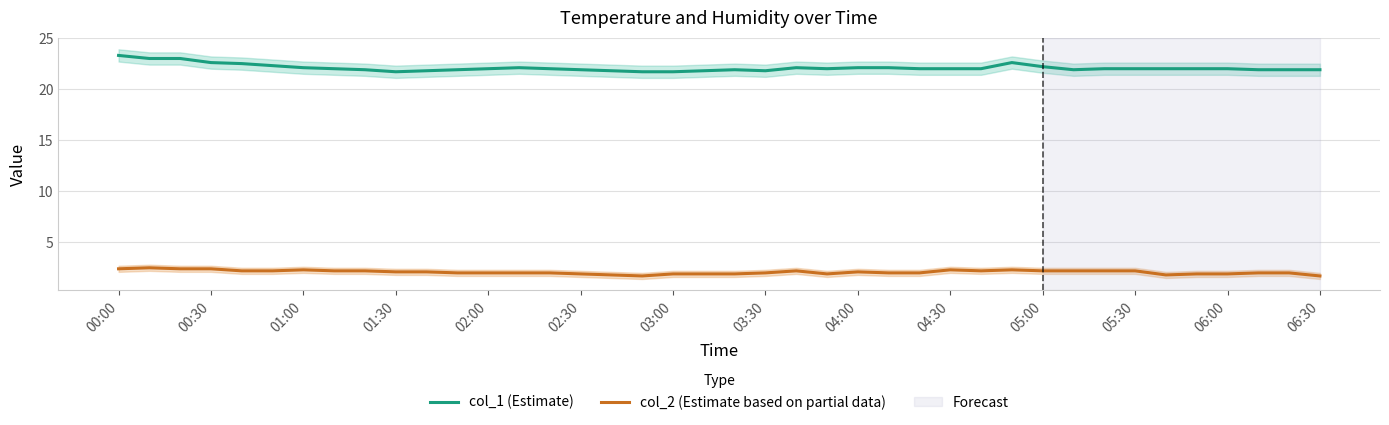

What is the minimum value for col_2 (Estimate based on partial data)?

1.7